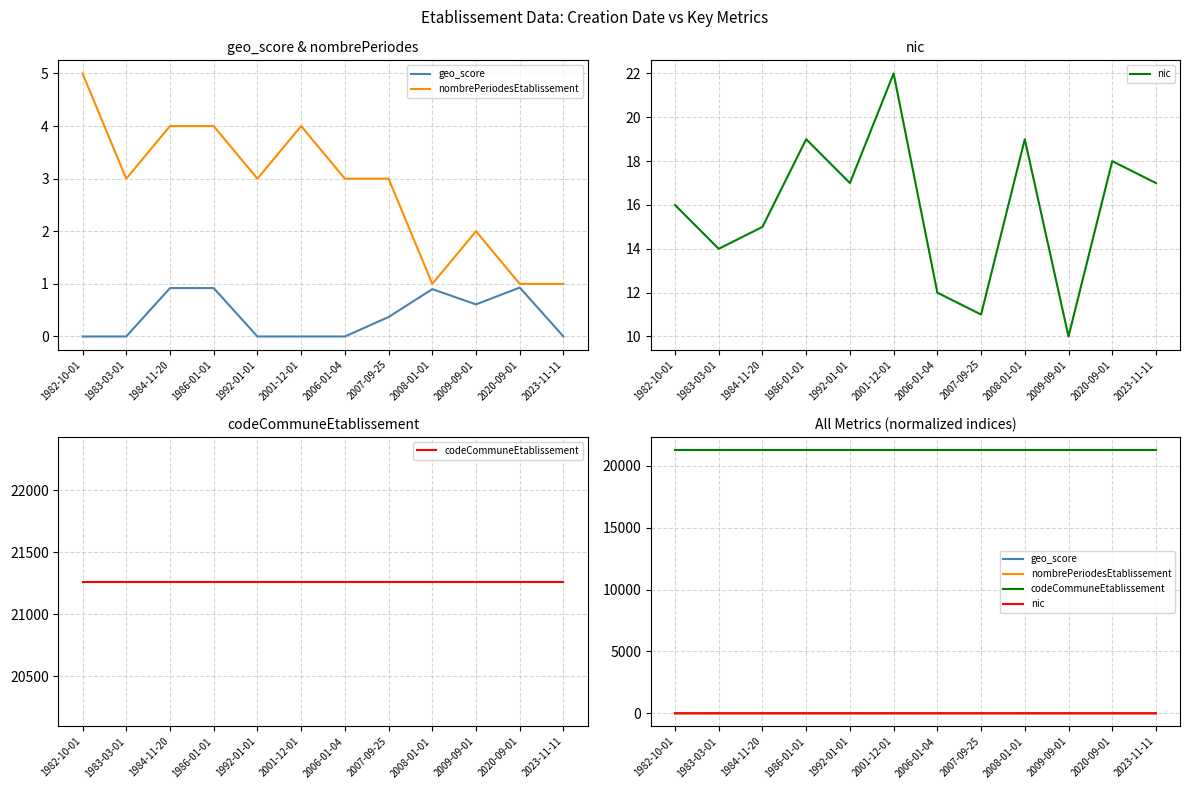

Is the value of nombrePeriodesEtablissement at 2008-01-01 greater than the value of geo_score at 1982-10-01?

No